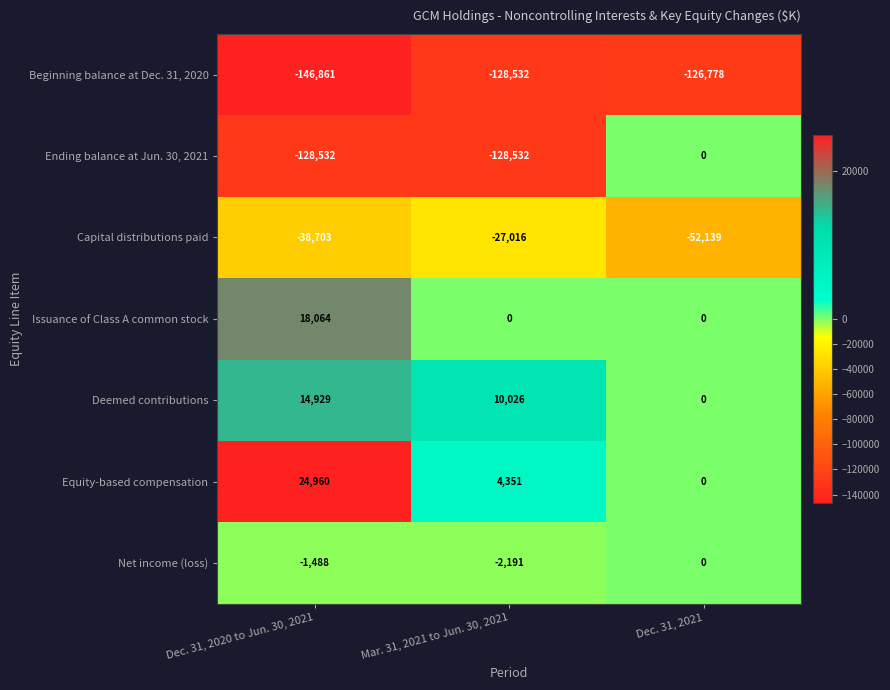

Reading right to left, what are all the values shown in this chart?

Beginning balance at Dec. 31, 2020: Dec. 31, 2021=-126778	Mar. 31, 2021 to Jun. 30, 2021=-128532	Dec. 31, 2020 to Jun. 30, 2021=-146861
Ending balance at Jun. 30, 2021: Dec. 31, 2021=0	Mar. 31, 2021 to Jun. 30, 2021=-128532	Dec. 31, 2020 to Jun. 30, 2021=-128532
Capital distributions paid: Dec. 31, 2021=-52139	Mar. 31, 2021 to Jun. 30, 2021=-27016	Dec. 31, 2020 to Jun. 30, 2021=-38703
Issuance of Class A common stock: Dec. 31, 2021=0	Mar. 31, 2021 to Jun. 30, 2021=0	Dec. 31, 2020 to Jun. 30, 2021=18064
Deemed contributions: Dec. 31, 2021=0	Mar. 31, 2021 to Jun. 30, 2021=10026	Dec. 31, 2020 to Jun. 30, 2021=14929
Equity-based compensation: Dec. 31, 2021=0	Mar. 31, 2021 to Jun. 30, 2021=4351	Dec. 31, 2020 to Jun. 30, 2021=24960
Net income (loss): Dec. 31, 2021=0	Mar. 31, 2021 to Jun. 30, 2021=-2191	Dec. 31, 2020 to Jun. 30, 2021=-1488